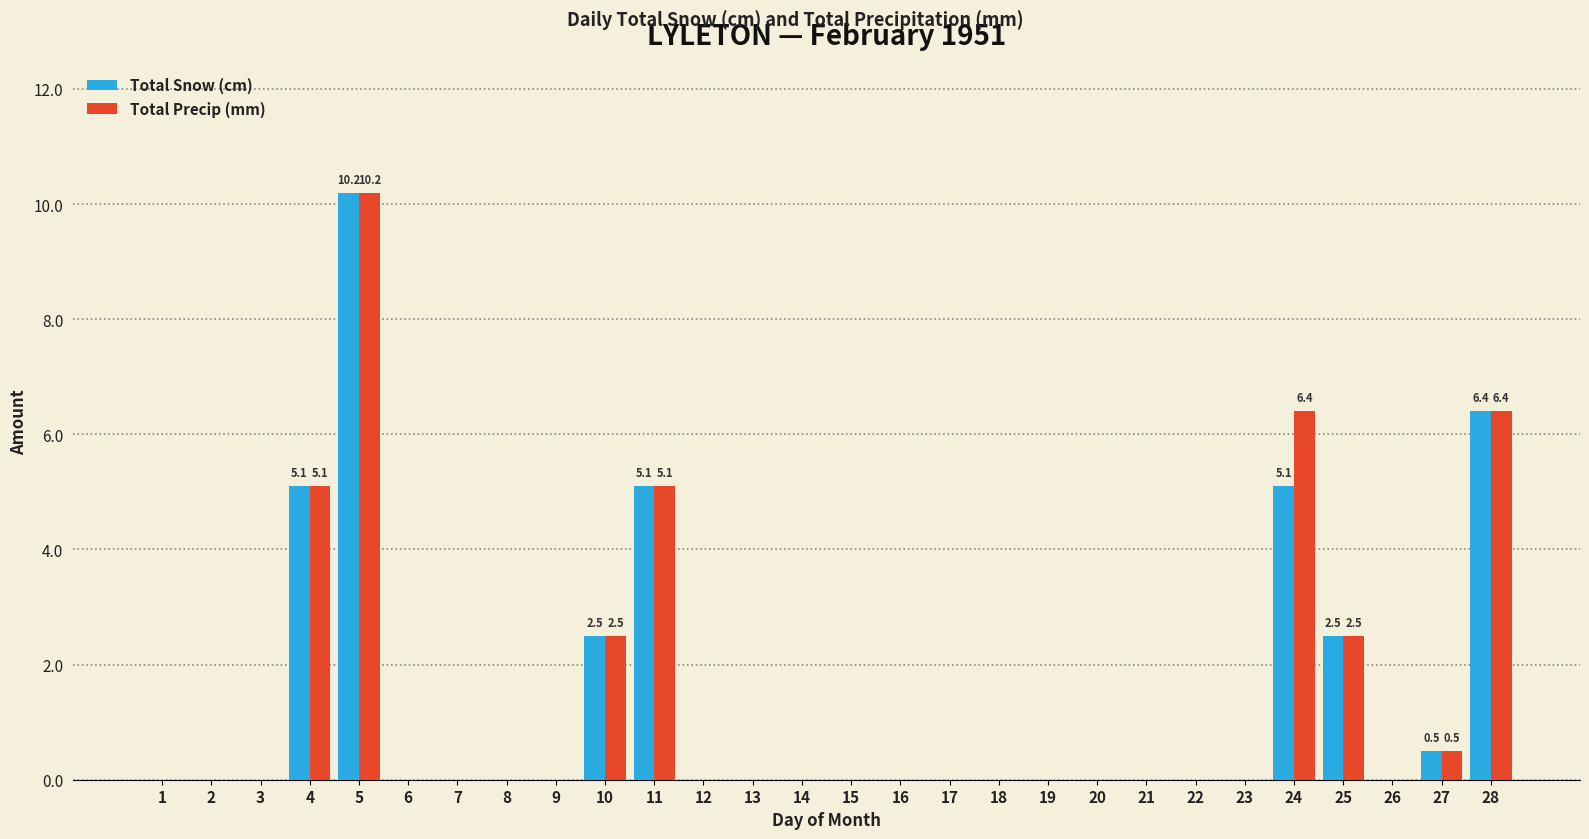

Which category has the highest value across all series?

5